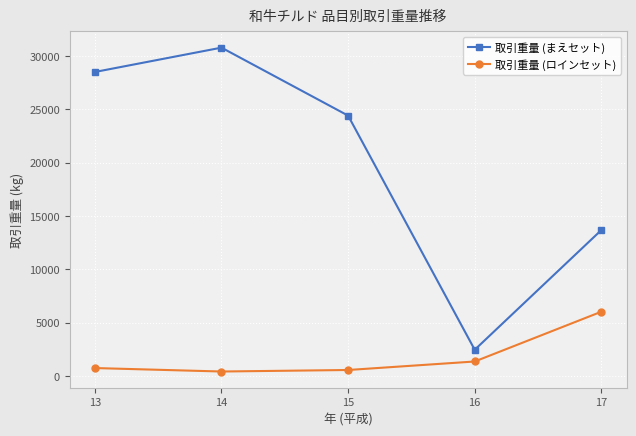

Reading right to left, extract all data points from this chart.

取引重量 (まえセット): 17=13672	16=2454	15=24398	14=30769	13=28487
取引重量 (ロインセット): 17=6020	16=1355	15=558	14=416	13=740